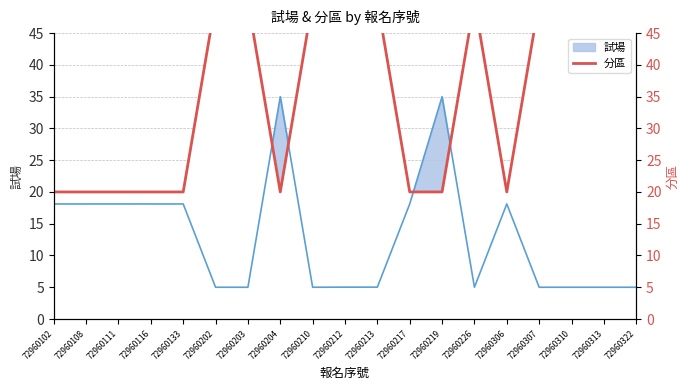

Approximately how many times larger is the value at 72960203 compared to 72960210?

1.0